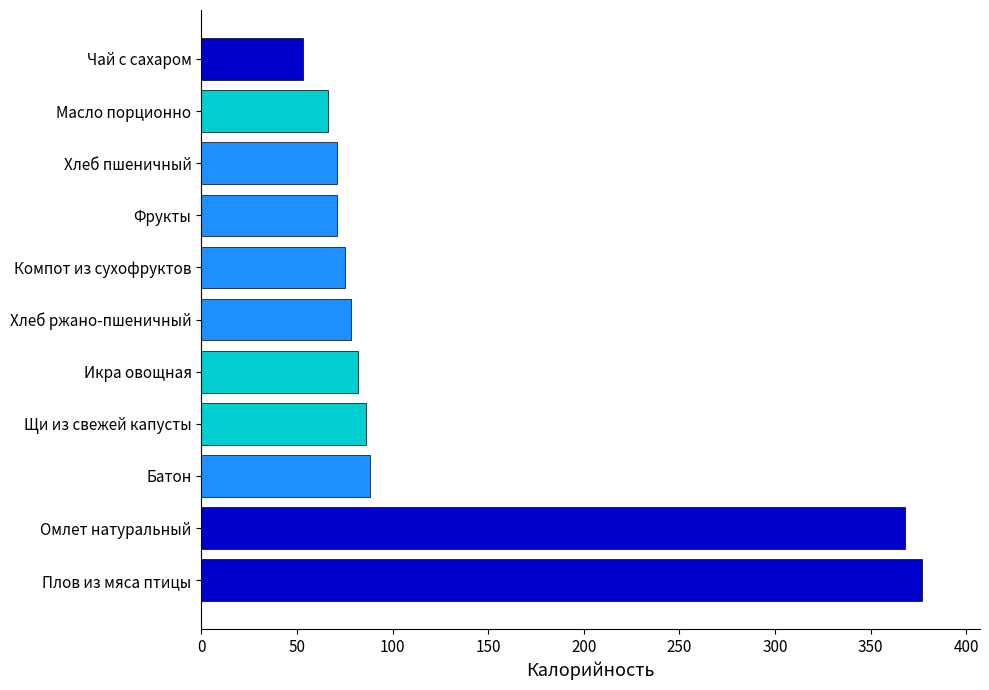

Reading bottom to top, list all the values displayed in this chart.

Плов из мяса птицы=377	Омлет натуральный=368	Батон=88	Щи из свежей капусты=86	Икра овощная=82	Хлеб ржано-пшеничный=78	Компот из сухофруктов=75	Фрукты=71	Хлеб пшеничный=71	Масло порционно=66	Чай с сахаром=53